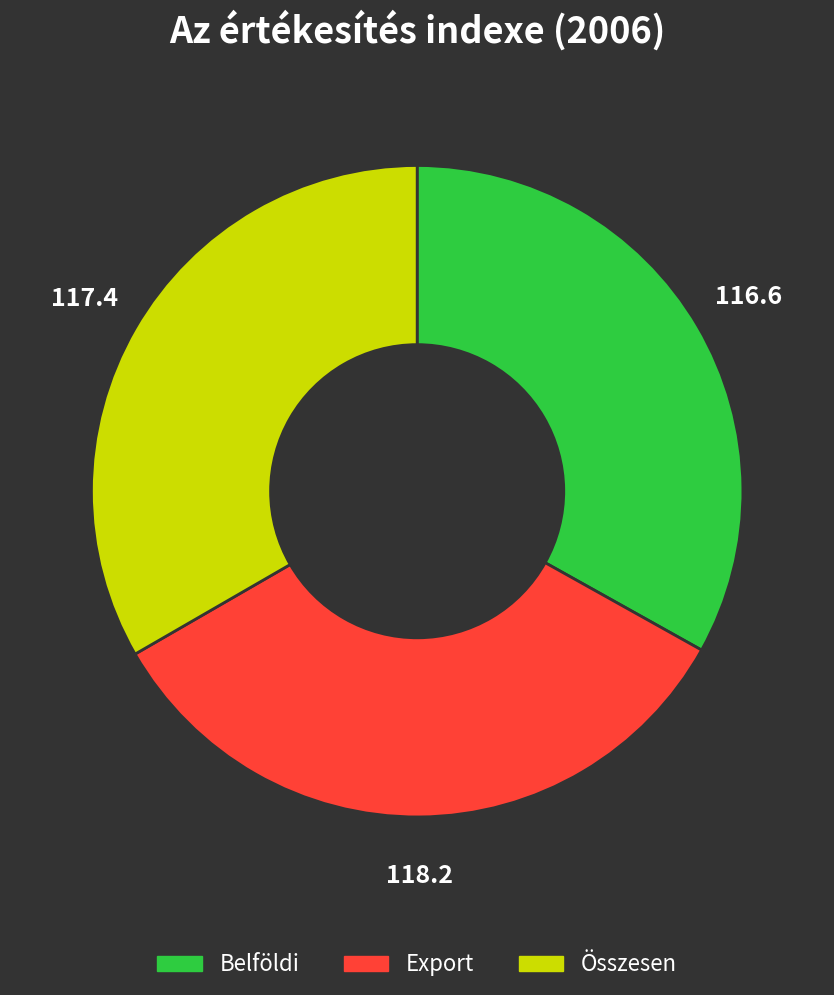

Is it true that Belföldi is 33% of the pie?

True